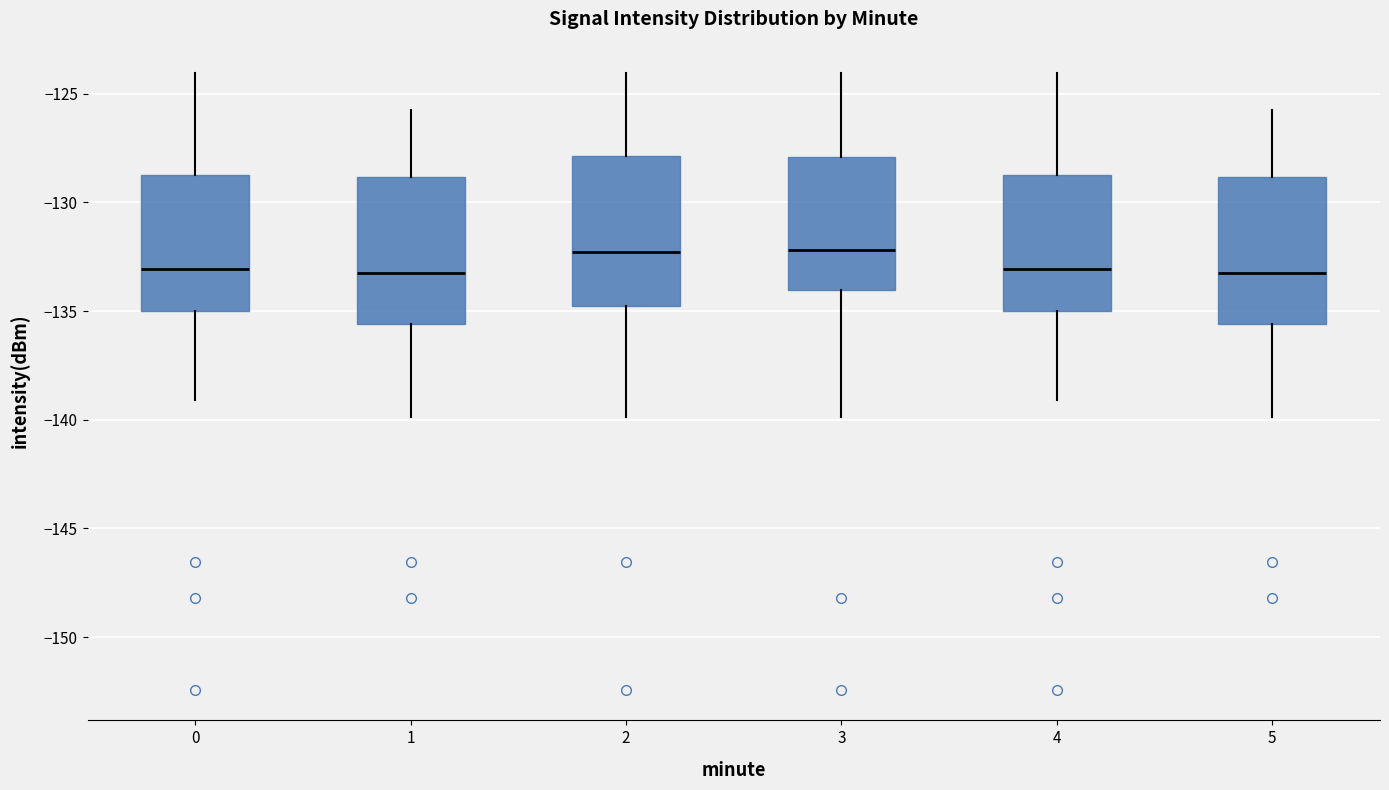

Reading left to right, transcribe this box plot: for each box, give where its median line is, the range the box spans, and where its two whiskers end, as read against the y-axis. The values are not printed on the chart, so give them approximately, as read against the axis.

0: median -133.0, box -135.0 to -129.0, whiskers -139.0 to -124.0
1: median -133.5, box -135.5 to -129.0, whiskers -140.0 to -125.5
2: median -132.5, box -135.0 to -128.0, whiskers -140.0 to -124.0
3: median -132.0, box -134.0 to -128.0, whiskers -140.0 to -124.0
4: median -133.0, box -135.0 to -129.0, whiskers -139.0 to -124.0
5: median -133.5, box -135.5 to -129.0, whiskers -140.0 to -125.5